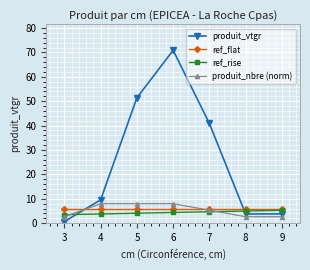

What is the sum of all produit_nbre (norm) values?

37.3